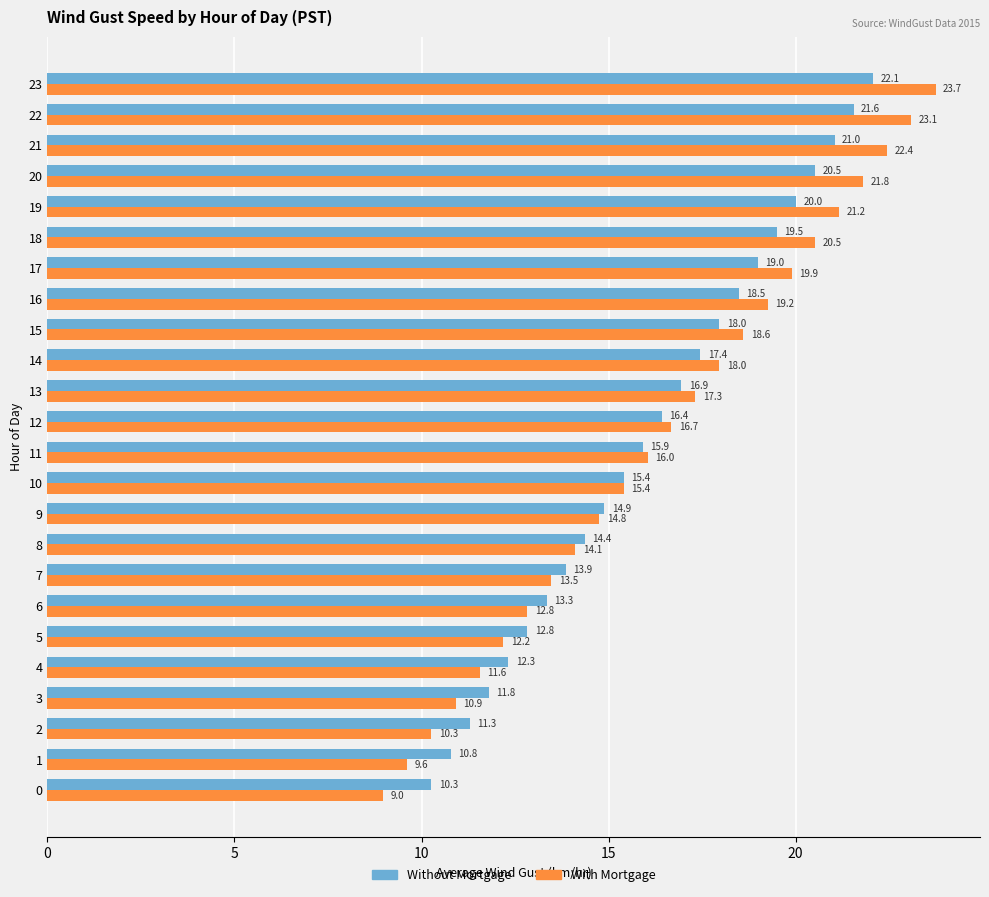

Which series has the widest spread of values?

With Mortgage